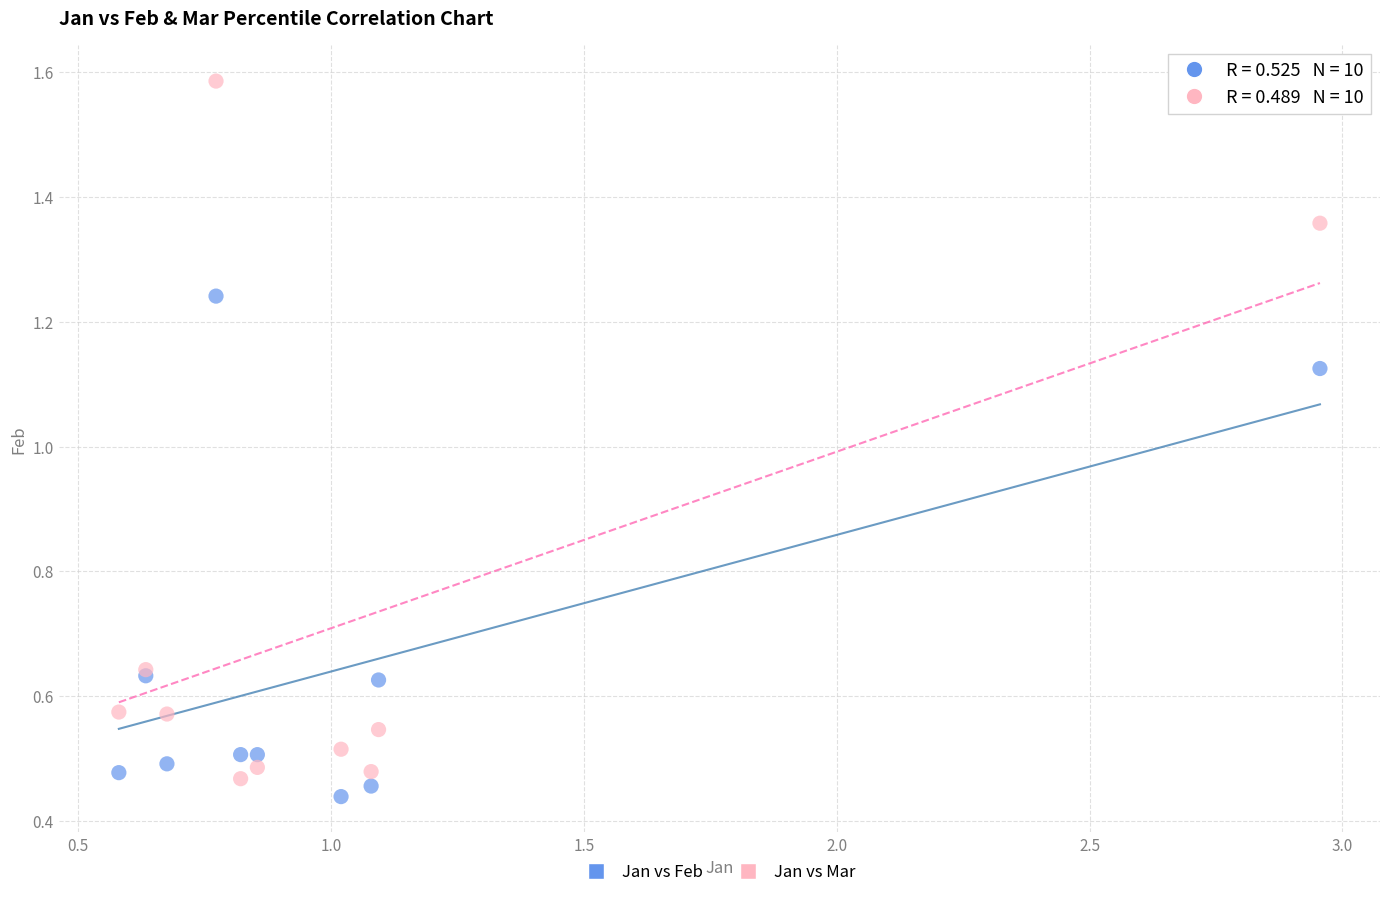

Which series reaches the maximum Y coordinate?

Jan vs Mar